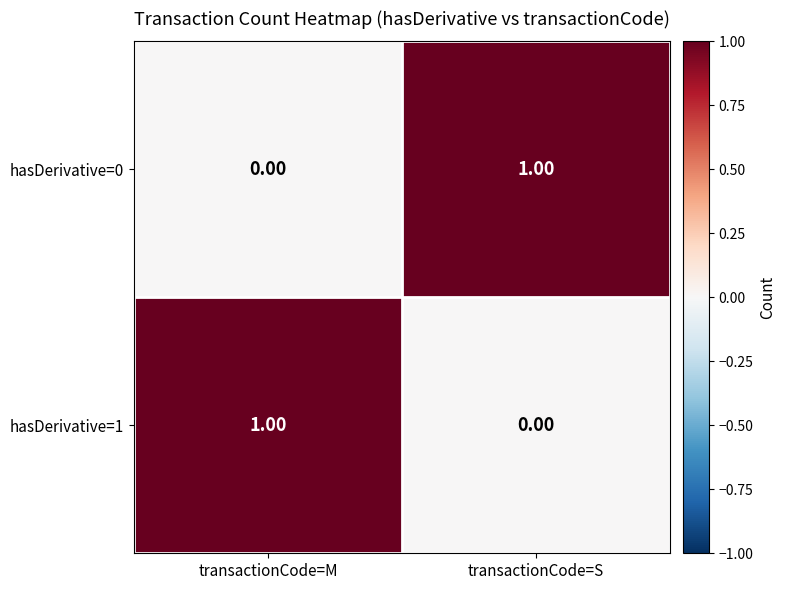

Count the number of data series in this chart.

2